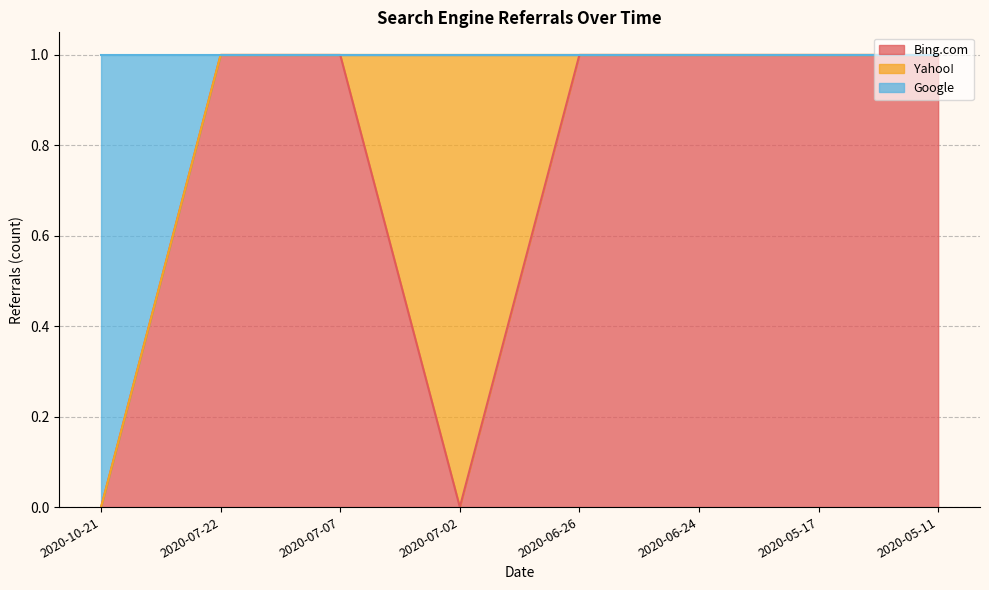

What is the difference between the second highest and second lowest values in the Bing.com series?

1